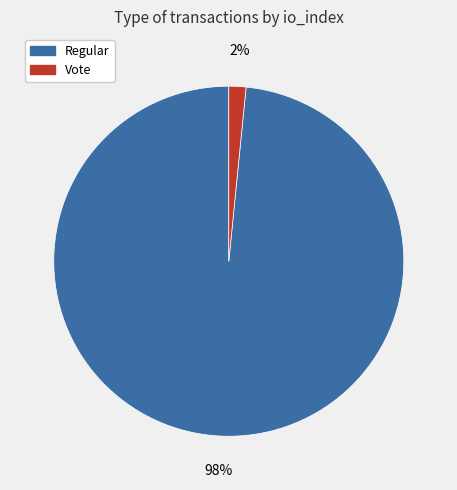

Is there a majority slice in this chart?

Yes